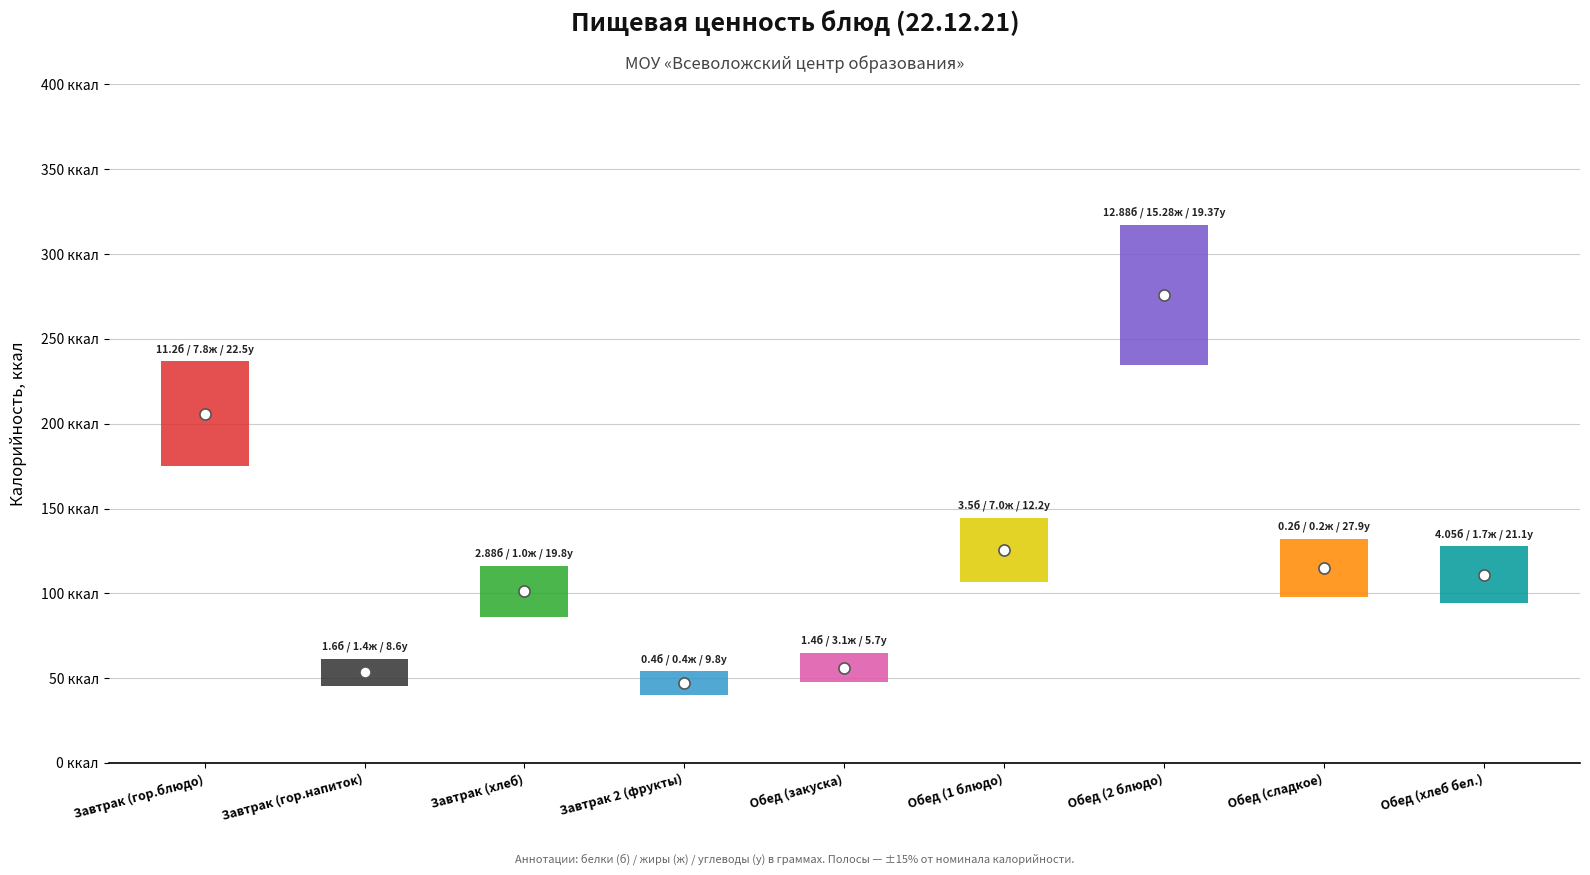

What is the difference between the second highest and second lowest values in the углеводы series?

13.9